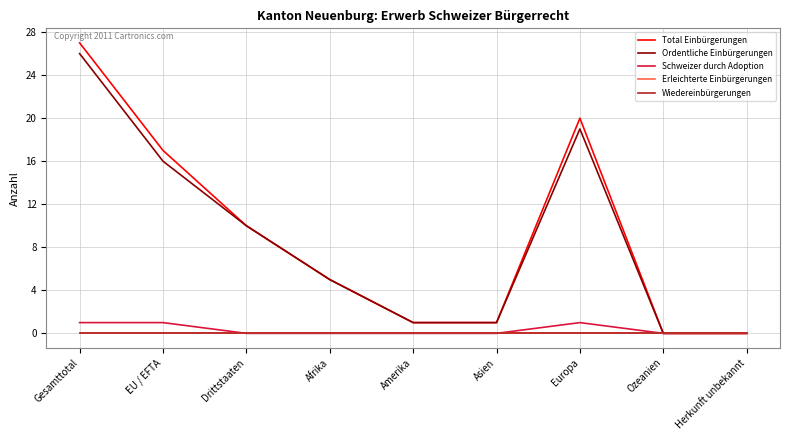

What is the label of the 8th point from the left?

Ozeanien